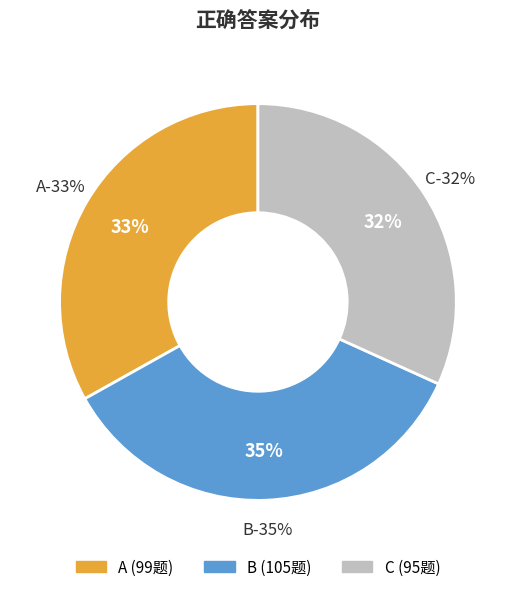

Is it true that C is 32% of the pie?

True